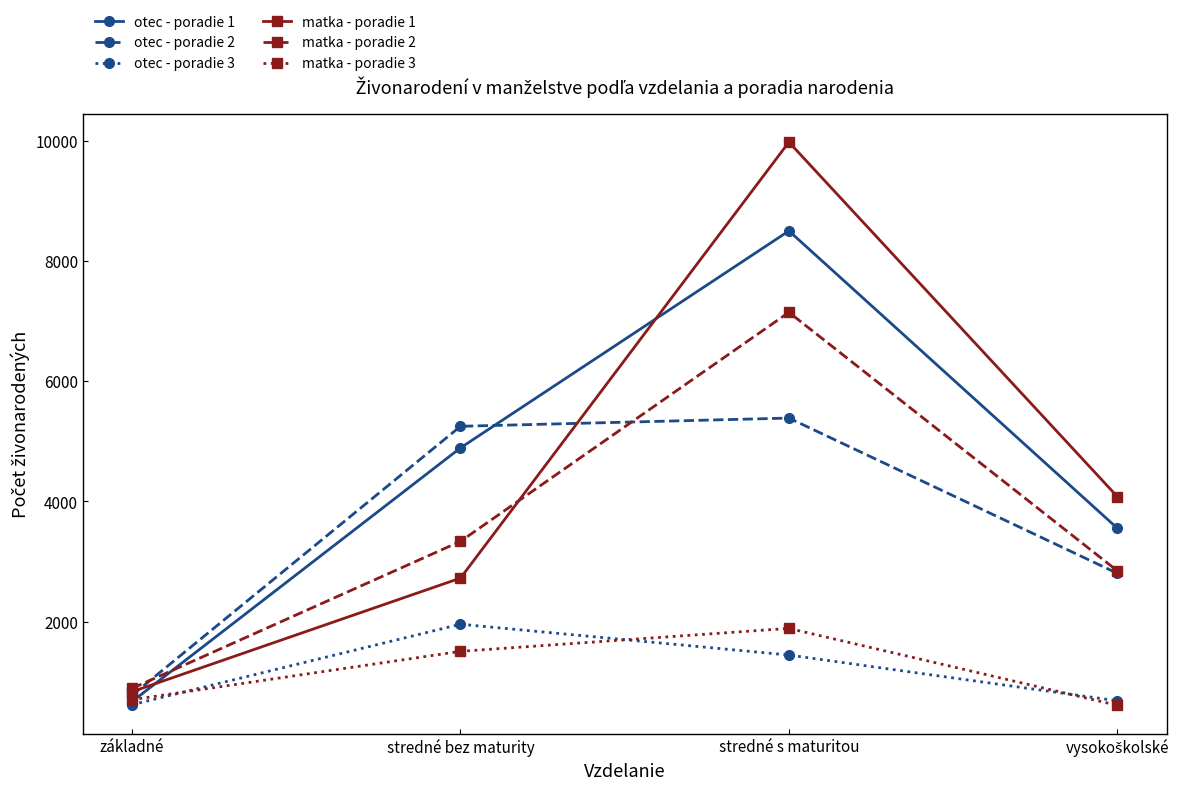

Is this an area chart (filled region under the line)?

No